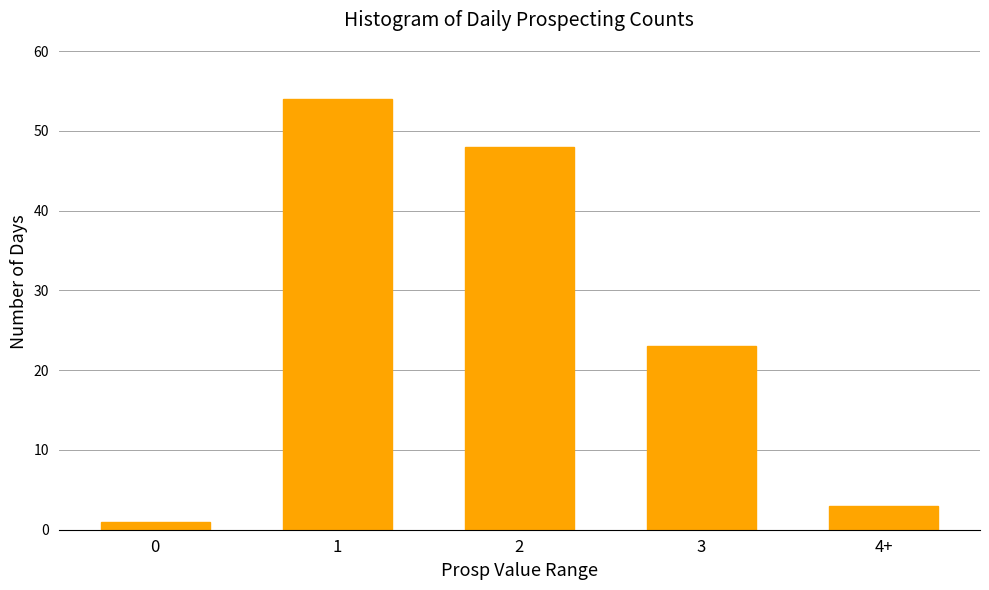

Reading left to right, list all the values displayed in this chart.

0=1	1=54	2=48	3=23	4+=3